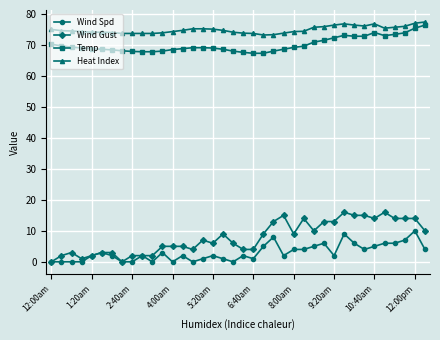

What is the greatest value displayed?

77.4